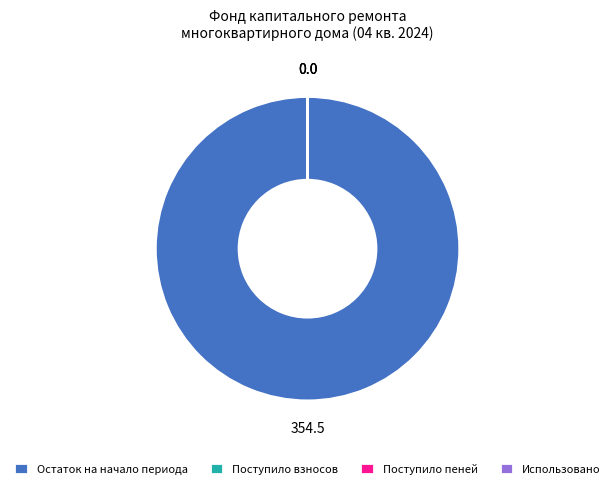

Is there a majority slice in this chart?

Yes